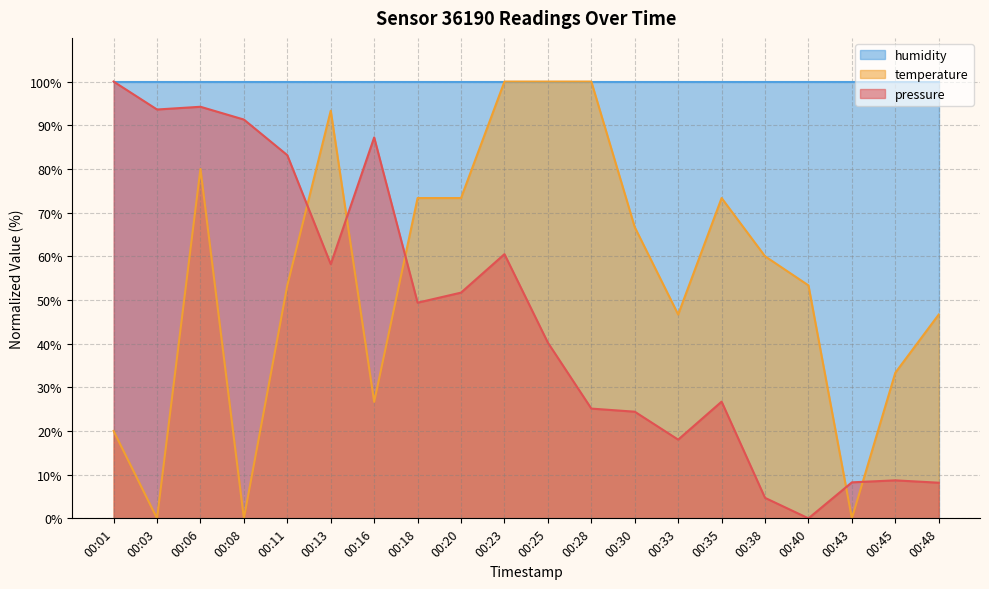

How many series are shown in this chart?

3